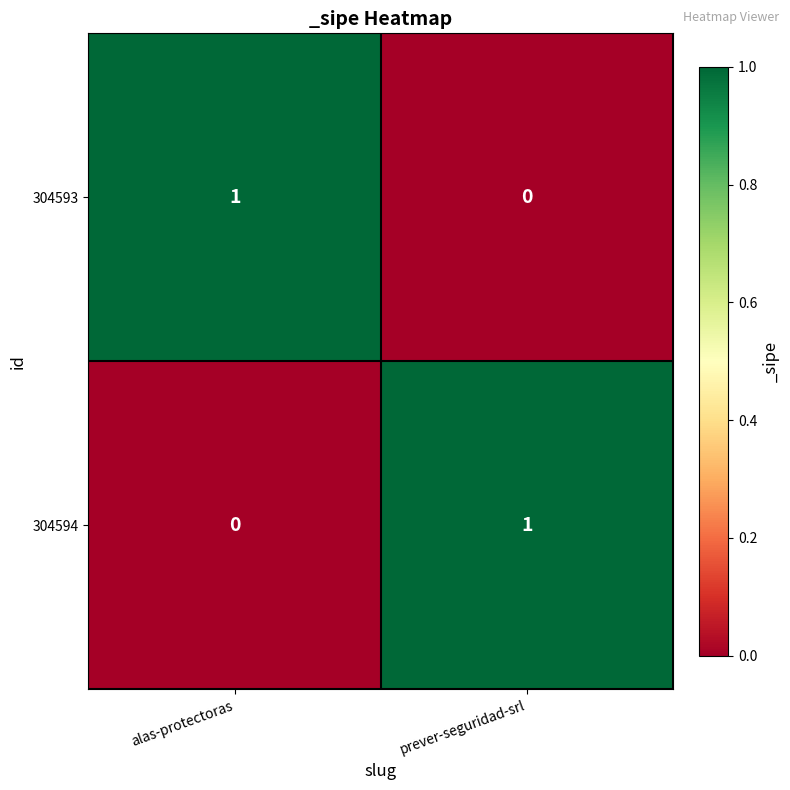

At prever-seguridad-srl, list the series in order from largest to smallest.

304594, 304593